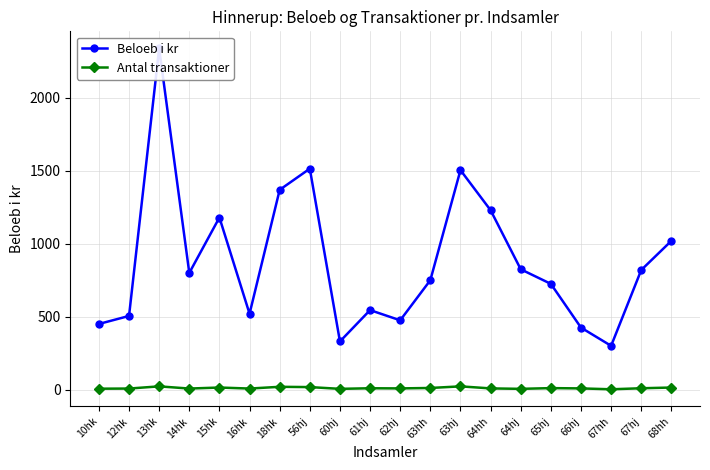

How many lines are shown in the chart?

2